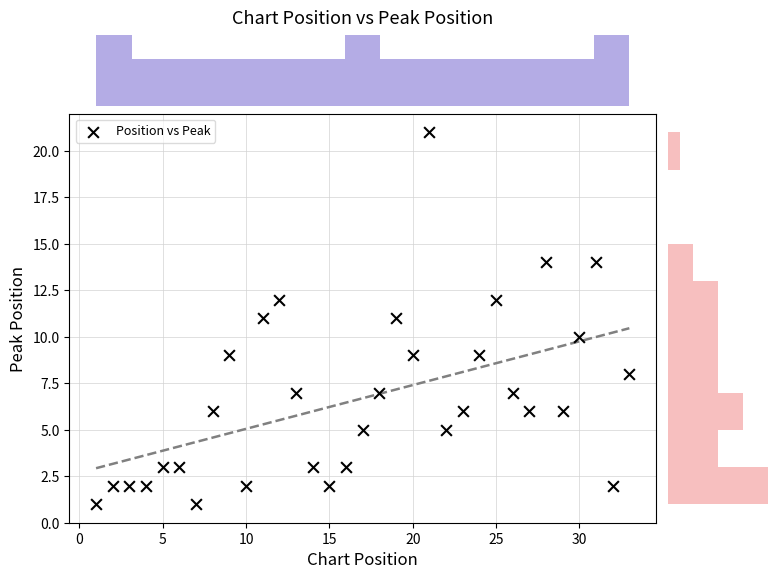

What is the range of X values (max minus min)?

32